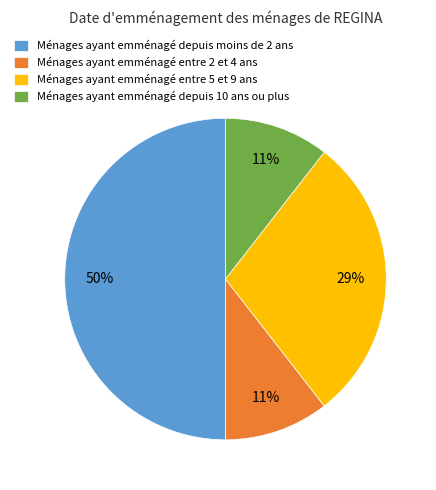

Which category has the biggest portion of the pie?

Ménages ayant emménagé depuis moins de 2 ans